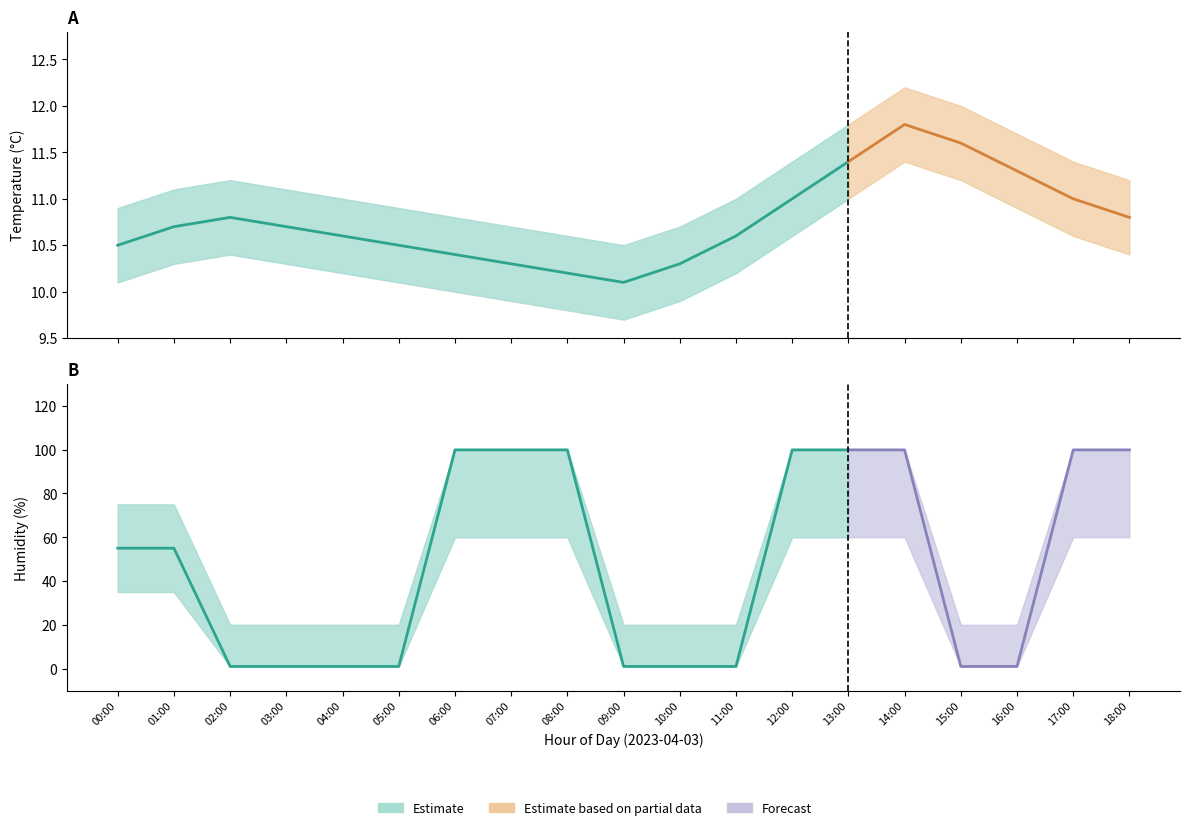

Where is the first local minimum for temp_upper?

09:00